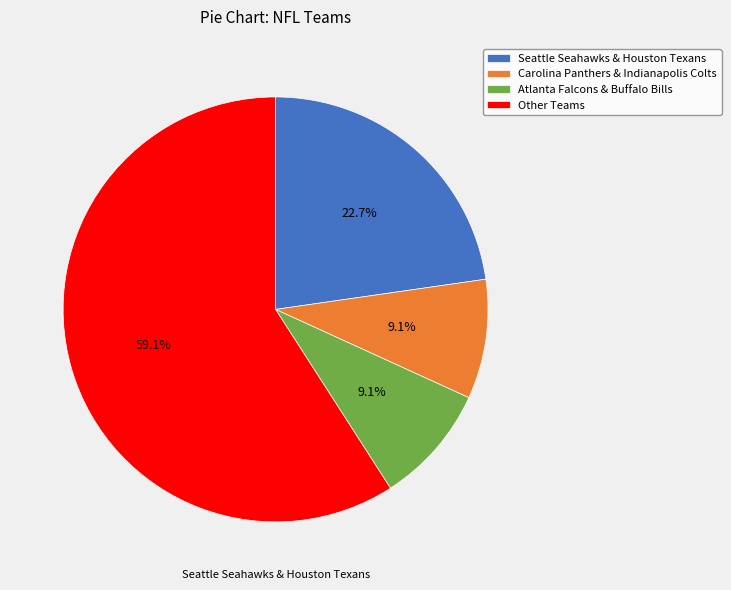

What is the ratio of the value at Seattle Seahawks & Houston Texans to the value at Other Teams?

0.4